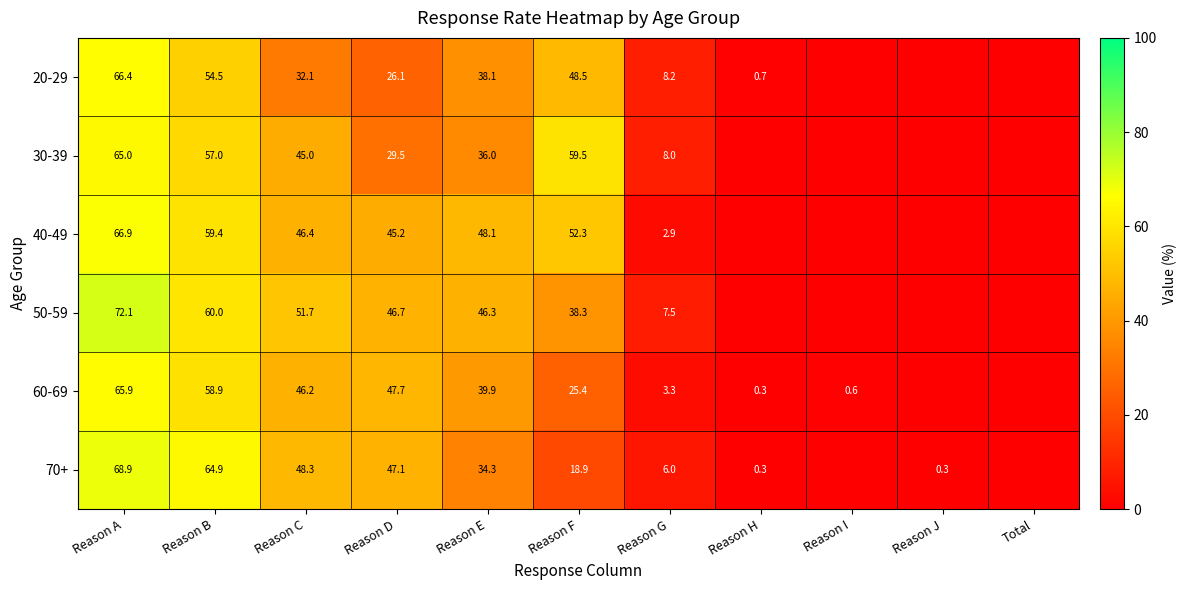

What is the difference between the highest and lowest values at Reason F?

40.6